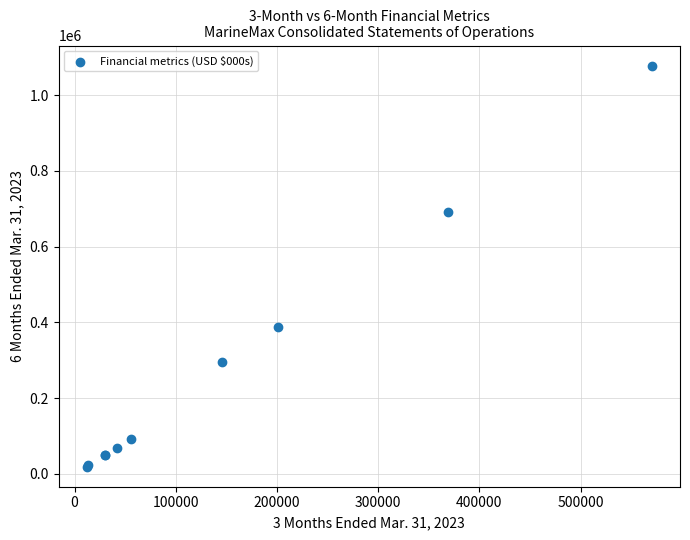

What Y value in the scatter plot is closest to 548748?

690461